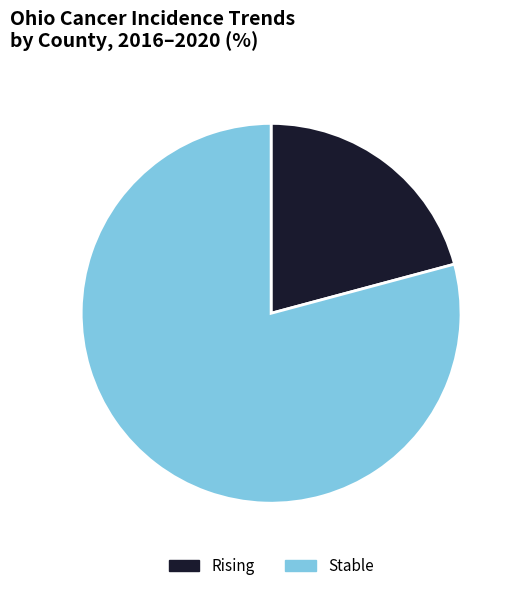

Do Rising and Stable together represent more than half of the pie?

Yes